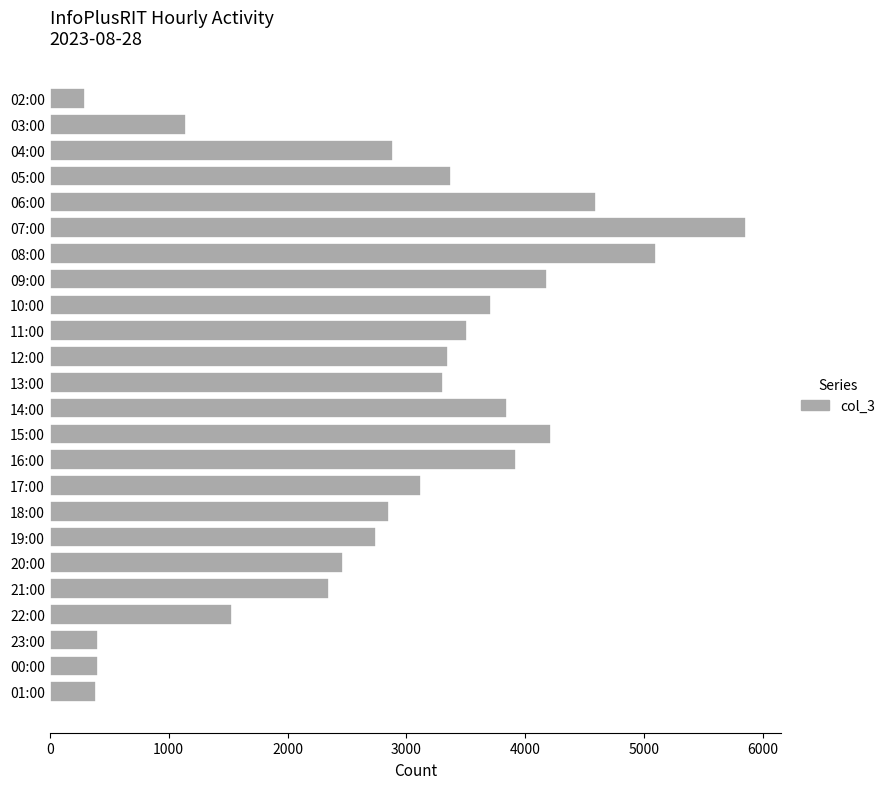

What is the label of the 7th bar from the bottom?

19:00